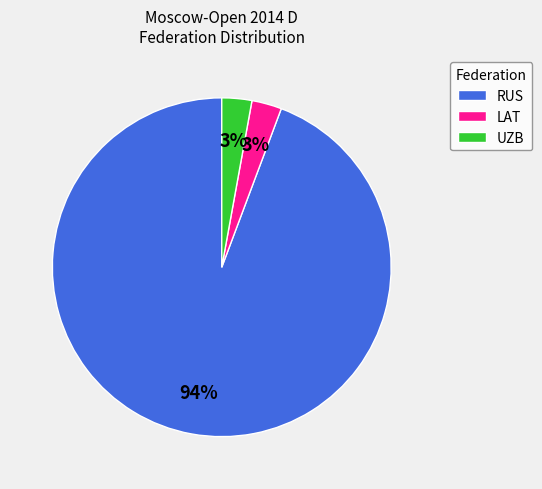

To the nearest percent, what percentage of the pie is RUS?

94%